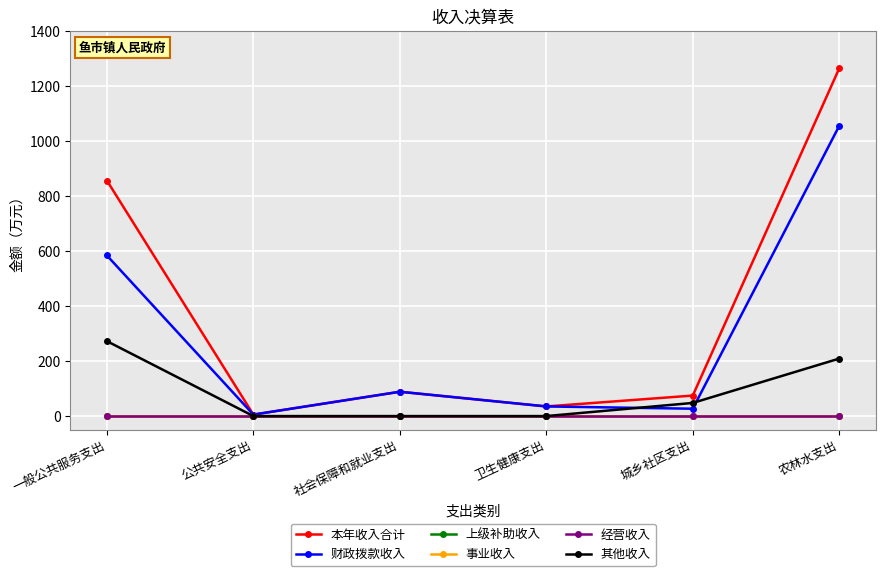

At which label is 上级补助收入 closest to 0?

一般公共服务支出